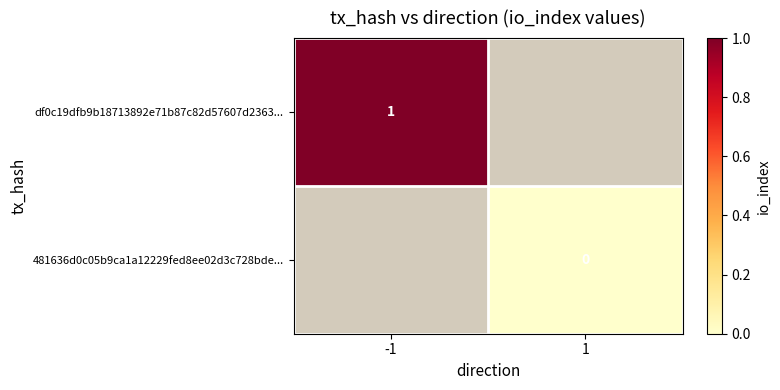

Where is df0c19dfb9b18713892e71b87c82d57607d2363... nearest to the value 1?

-1